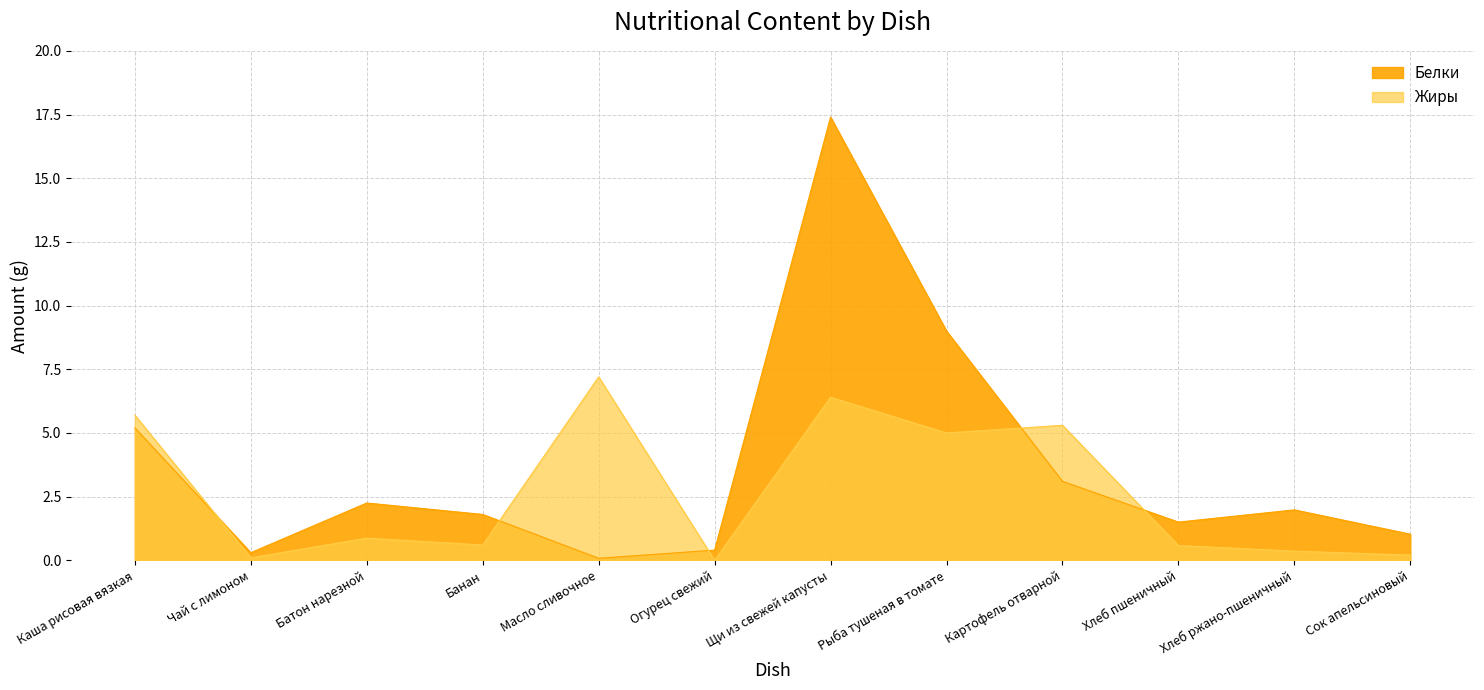

Does the chart have visible grid lines?

Yes